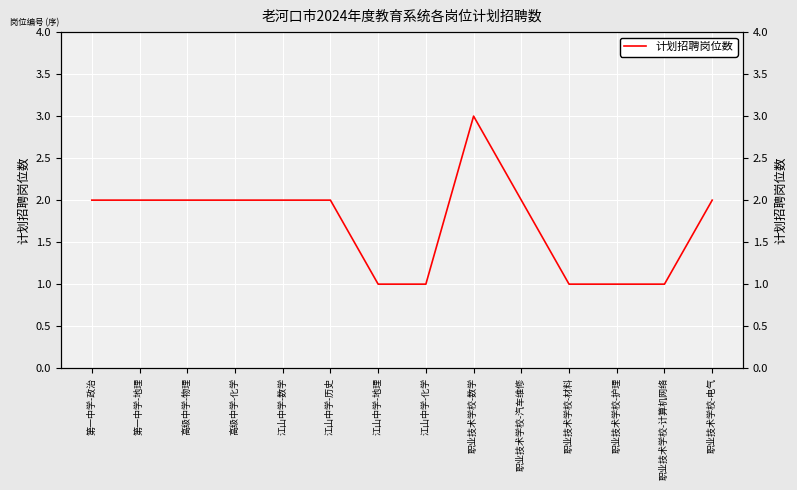

How many lines are shown in the chart?

1